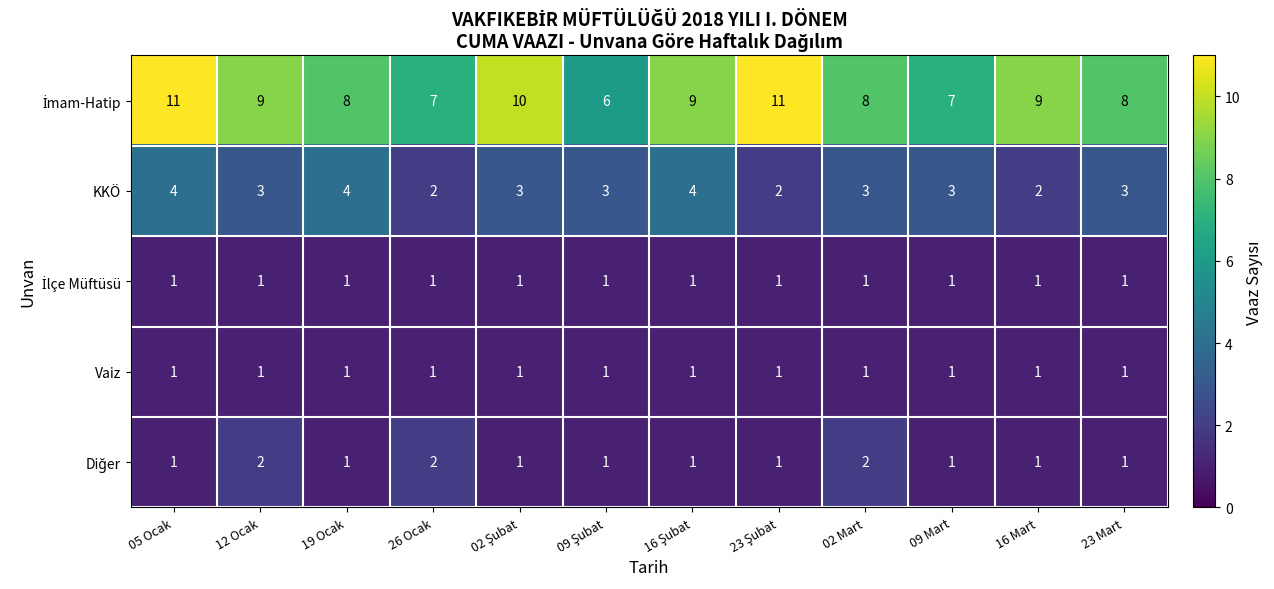

How many series are shown in this chart?

5